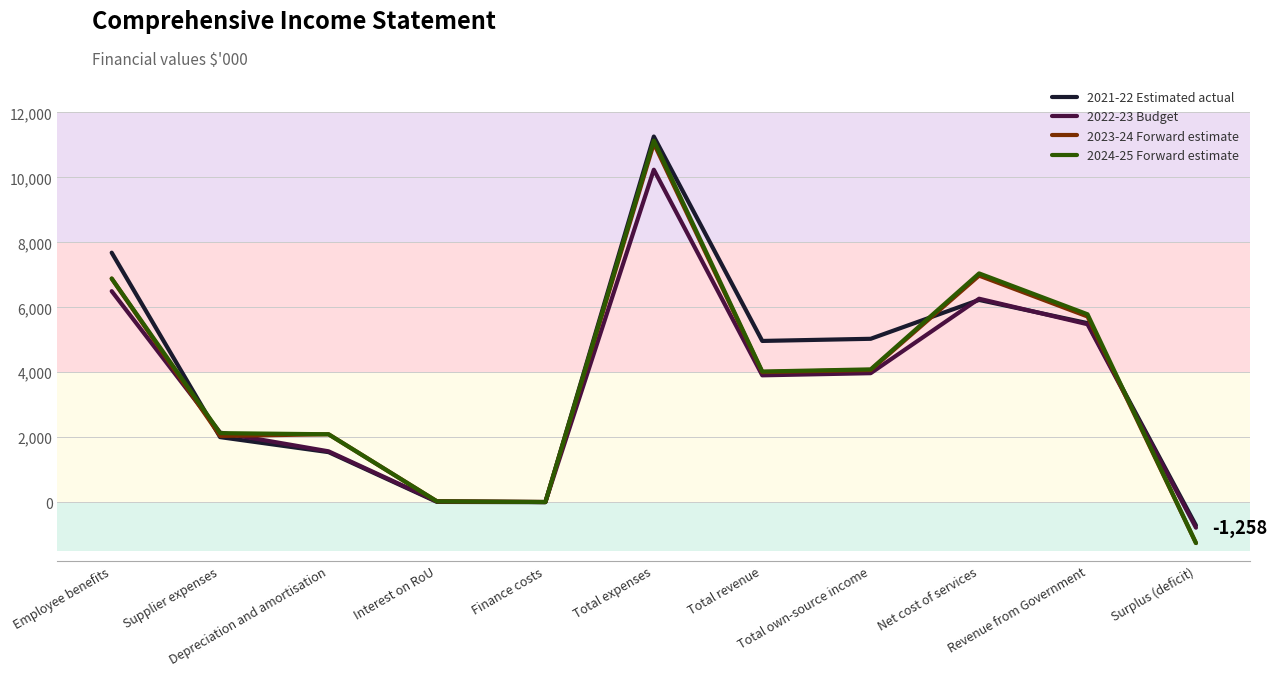

Which series has the widest spread of values?

2024-25 Forward estimate